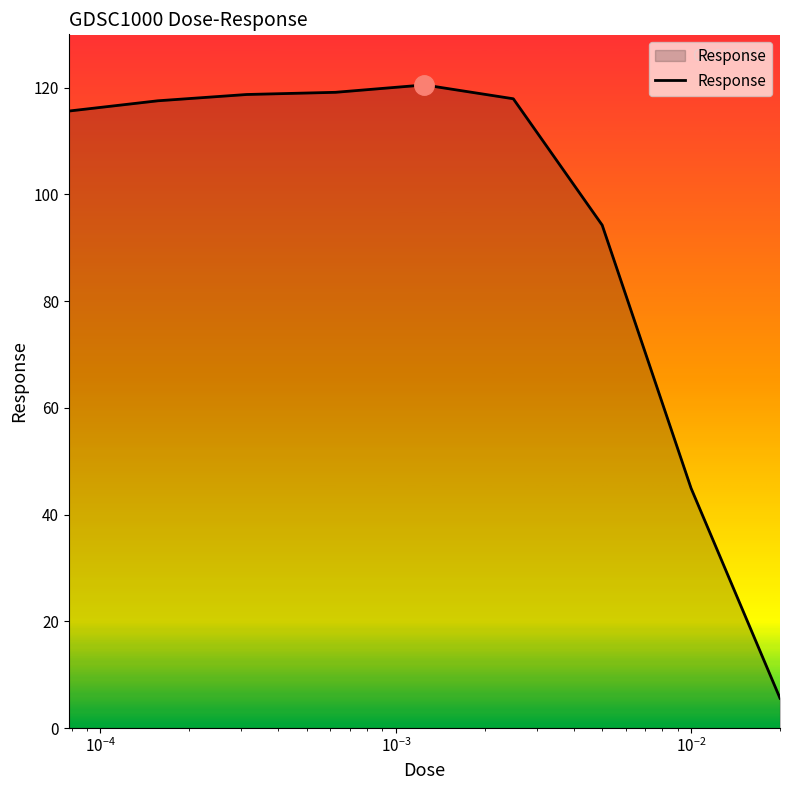

What is the difference between the maximum and minimum values?

114.9